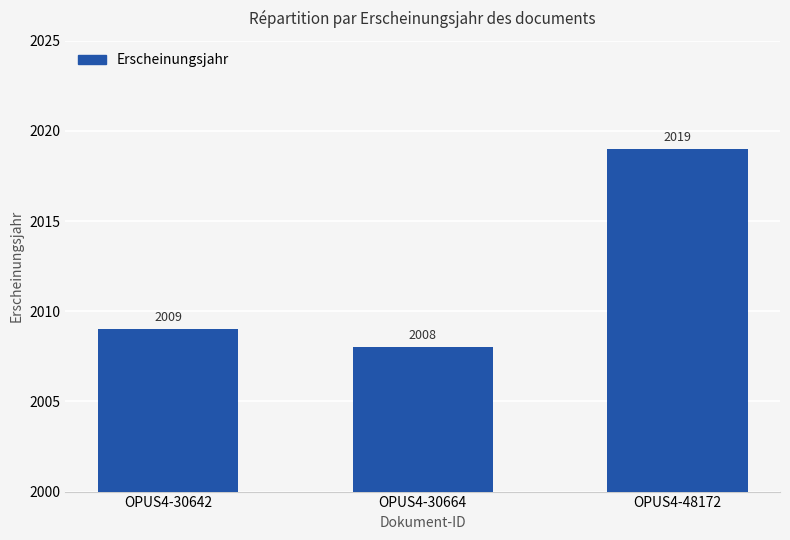

Is it true that the value at OPUS4-48172 is 1134?

False